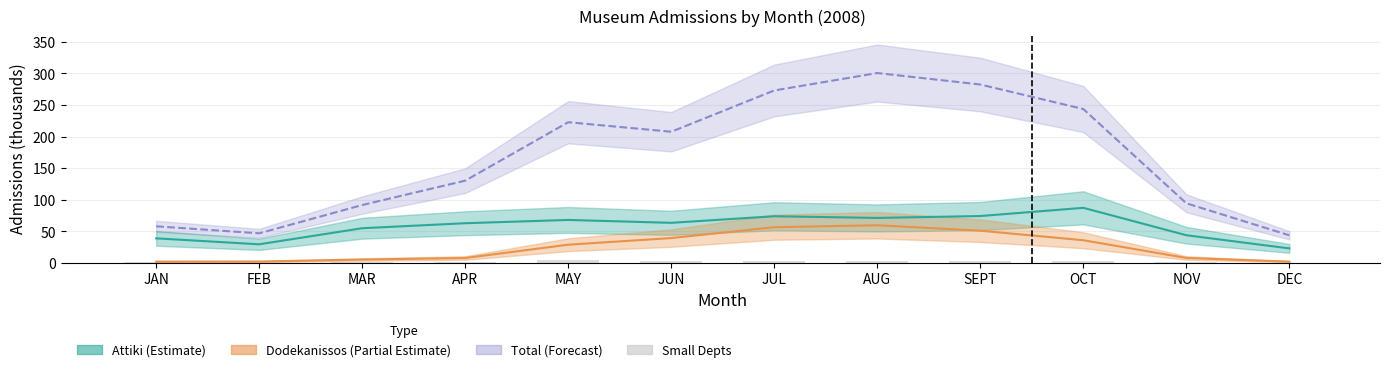

Between JUL and MAY, which is larger?

JUL